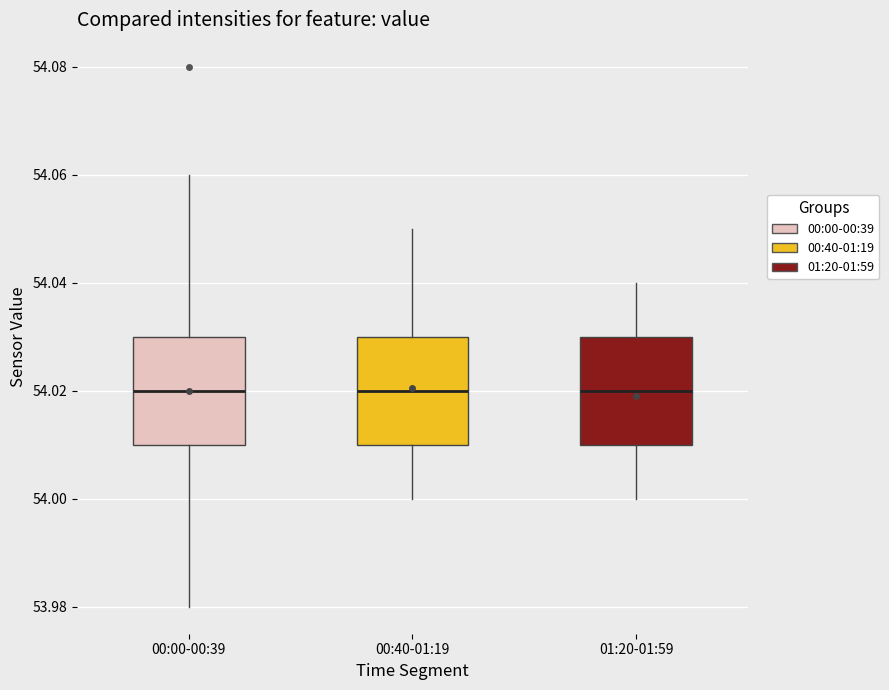

Reading left to right, transcribe this box plot: for each box, give where its median line is, the range the box spans, and where its two whiskers end, as read against the y-axis. The values are not printed on the chart, so give them approximately, as read against the axis.

00:00-00:39: median 54.02, box 54.01 to 54.03, whiskers 53.98 to 54.06
00:40-01:19: median 54.02, box 54.01 to 54.03, whiskers 54.00 to 54.05
01:20-01:59: median 54.02, box 54.01 to 54.03, whiskers 54.00 to 54.04